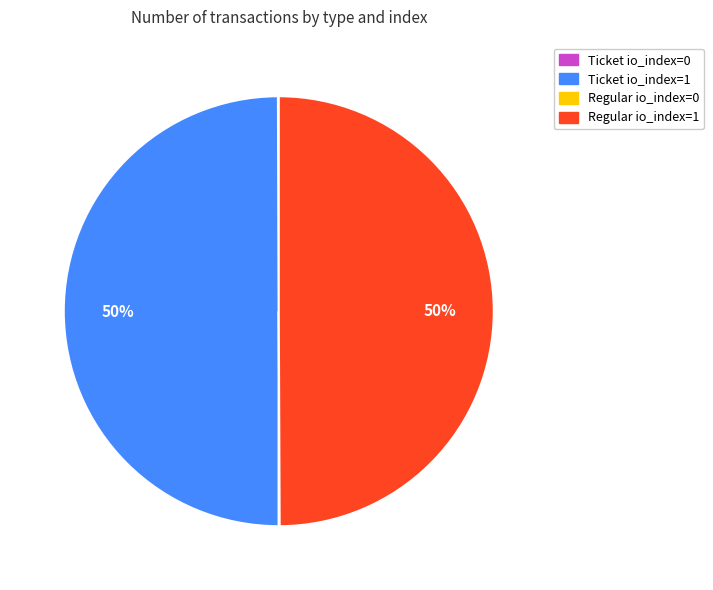

To the nearest percent, what is the average slice percentage?

25%